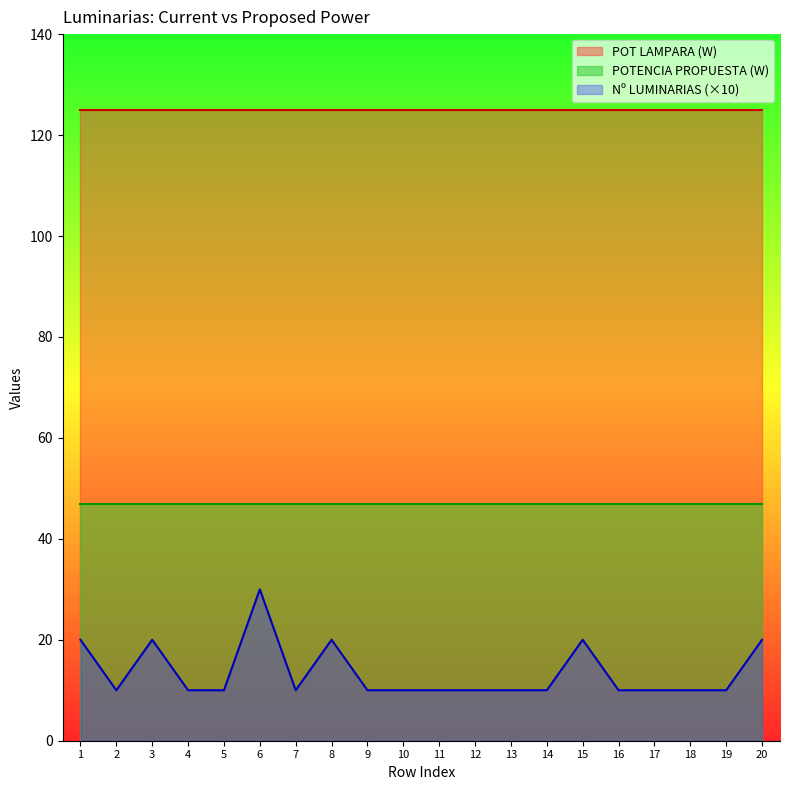

Reading left to right, what are all the values shown in this chart?

Nº LUMINARIAS: 2	1	2	1	1	3	1	2	1	1	1	1	1	1	2	1	1	1	1	2
POT LAMPARA (W): 125	125	125	125	125	125	125	125	125	125	125	125	125	125	125	125	125	125	125	125
POTENCIA PROPUESTA (W): 47	47	47	47	47	47	47	47	47	47	47	47	47	47	47	47	47	47	47	47